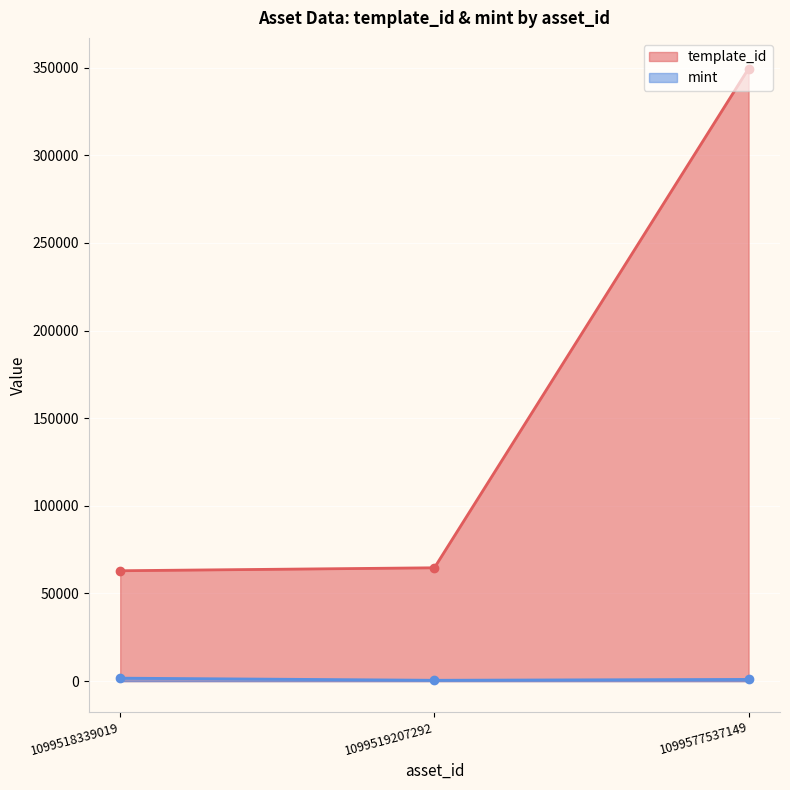

What are all the series names shown in the legend?

template_id, mint